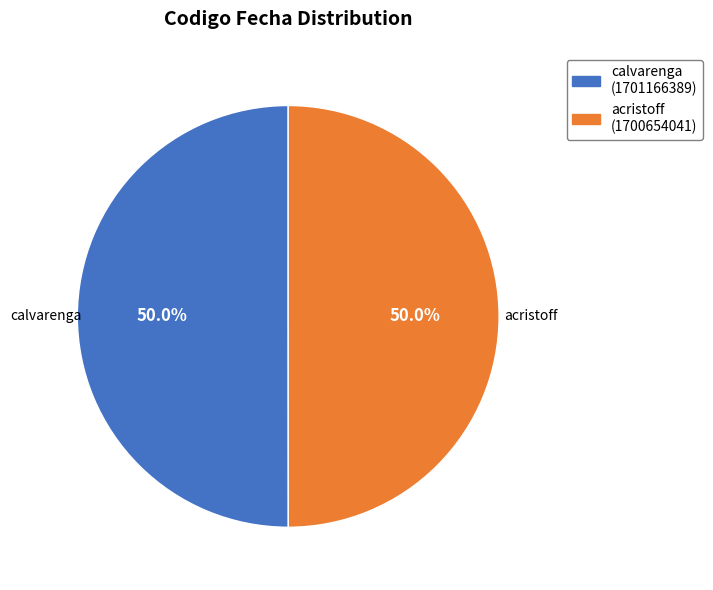

What percentage is NOT represented by acristoff?

50.0%